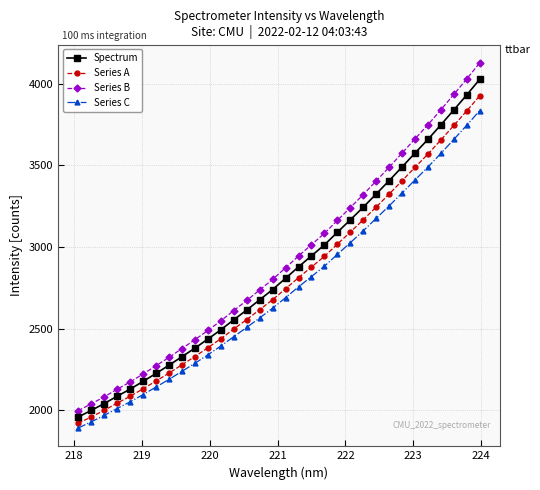

What is the value of the Spectrum point at the 1st from the left?

1958.8